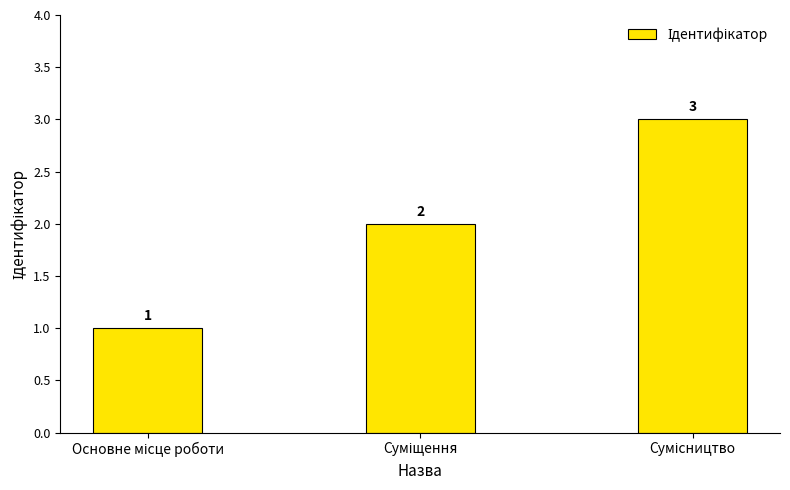

How many bars are there in total?

3